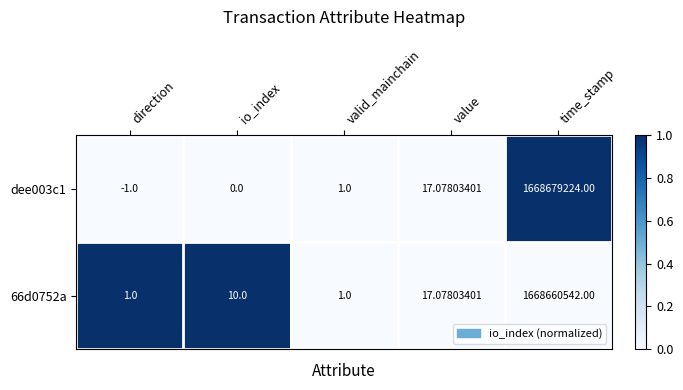

List the labels in order of dee003c1 value, smallest first.

direction, io_index, valid_mainchain, value, time_stamp